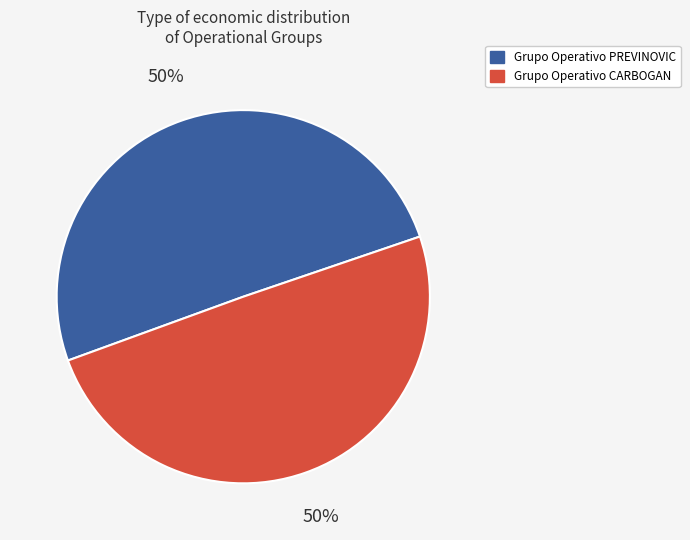

To the nearest percent, what is the combined percentage of Grupo Operativo CARBOGAN and Grupo Operativo PREVINOVIC?

100%